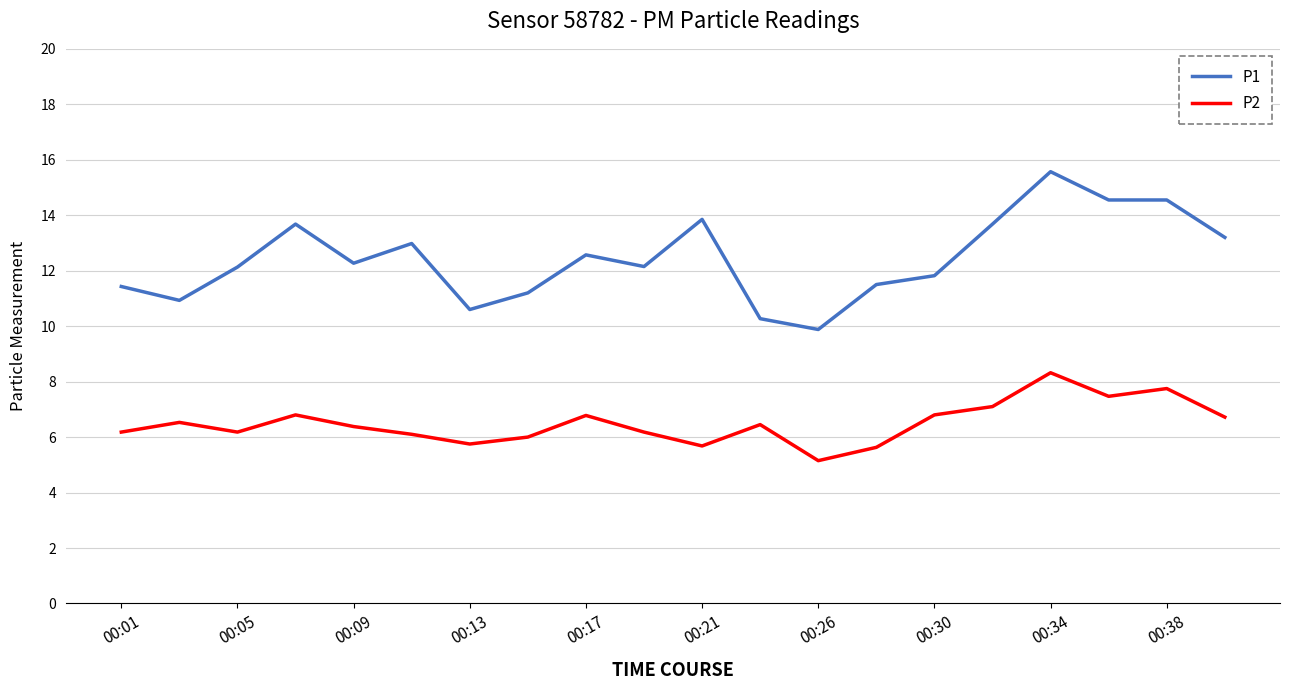

True or false: P2 and P1 intersect in this chart.

False